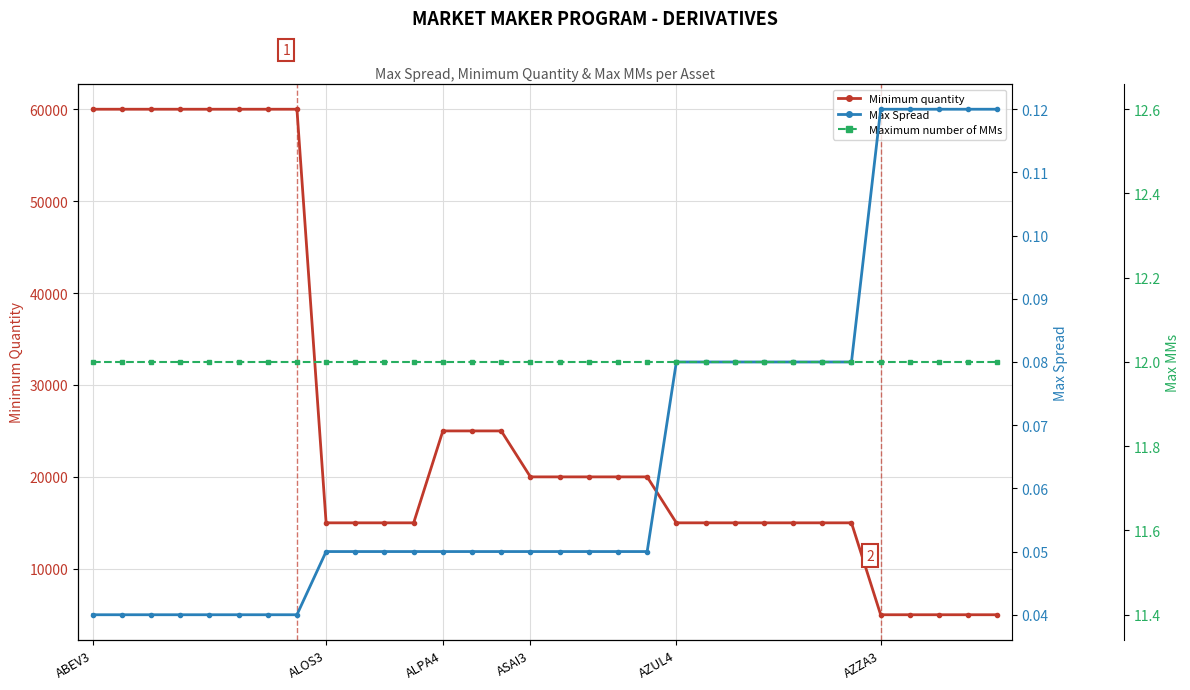

At which category is the sum across all series the highest?

ABEV3